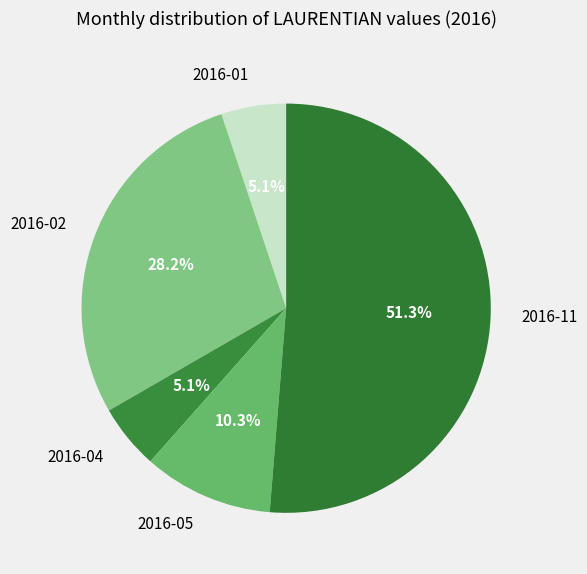

Which slice is the largest?

2016-11